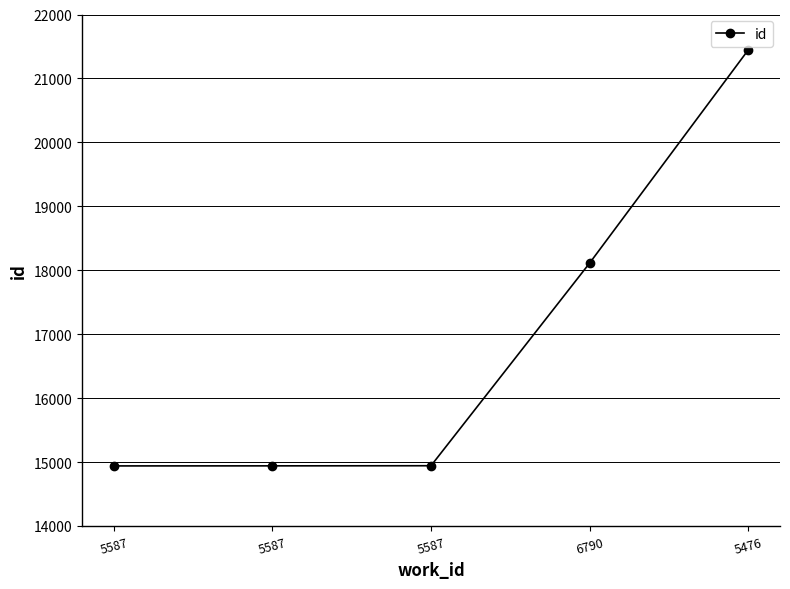

What is the minimum value shown in the chart?

14939